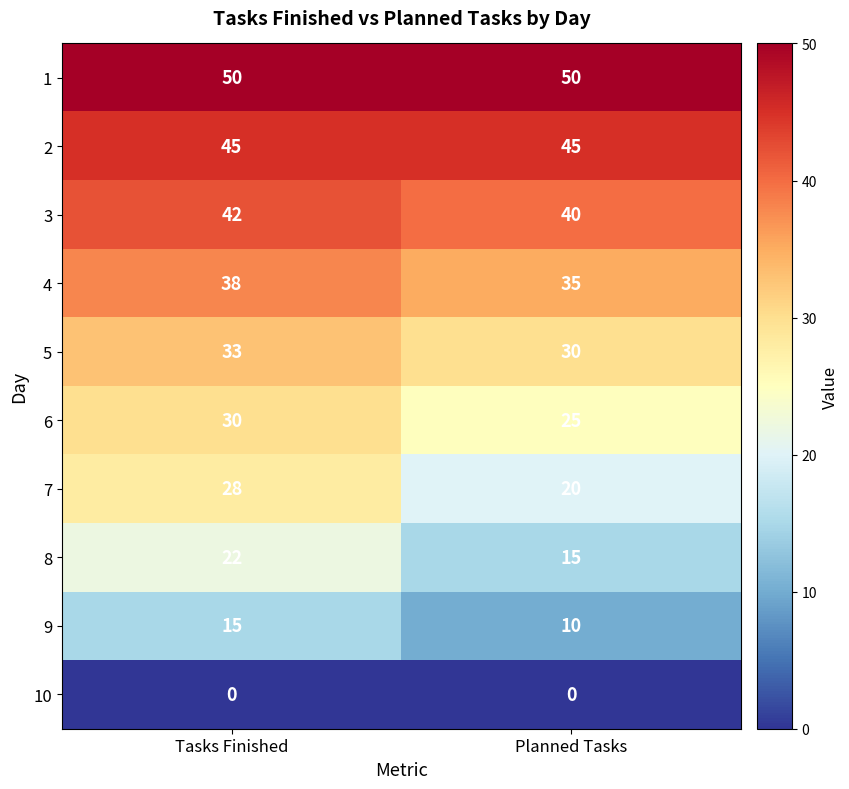

Read the 8 value at Planned Tasks.

15